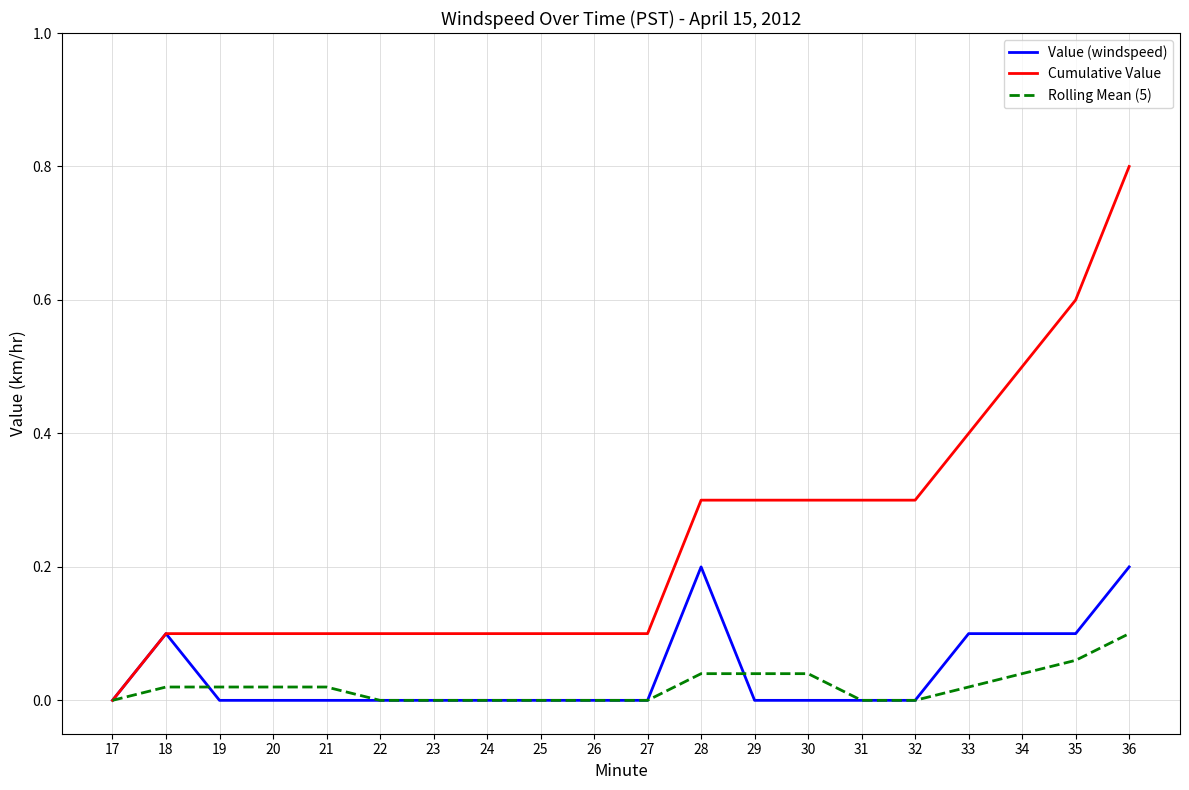

At which category is the sum across all series the highest?

36